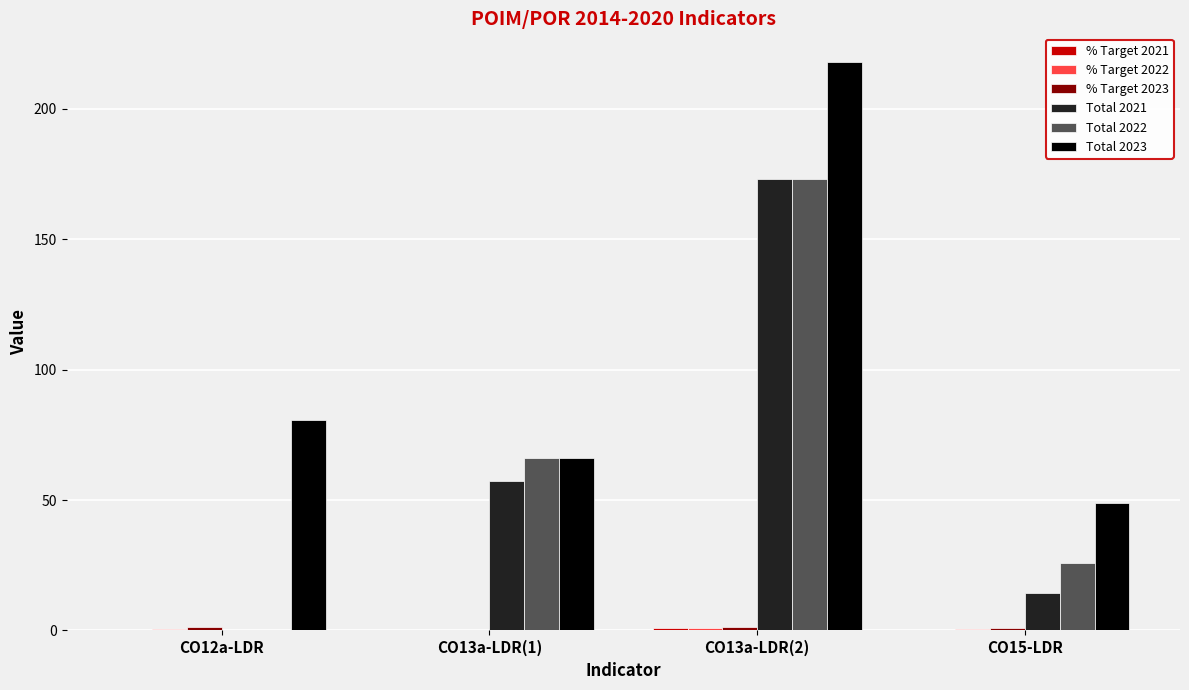

What is the greatest value displayed?

217.9